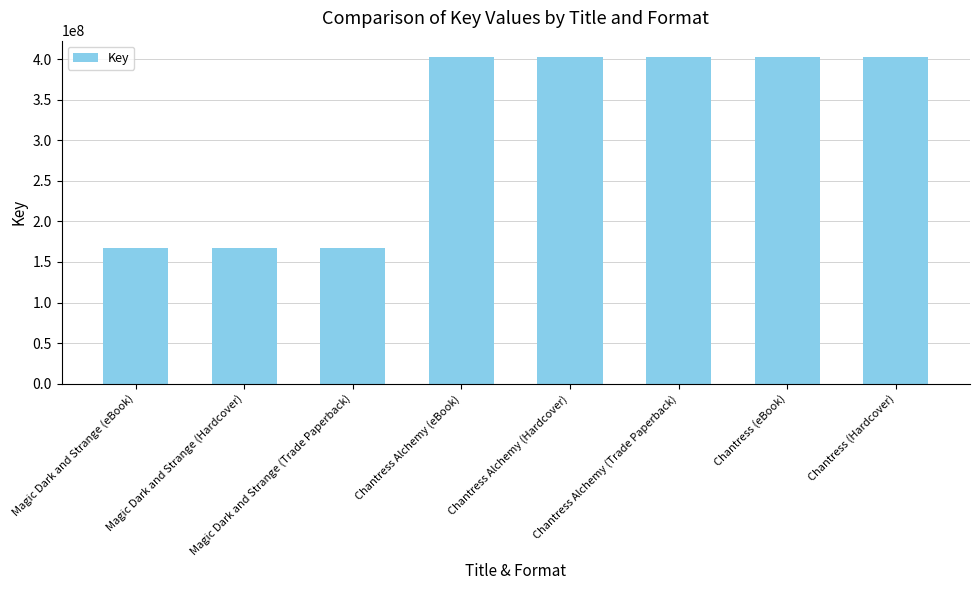

What is the greatest value displayed?

402923353